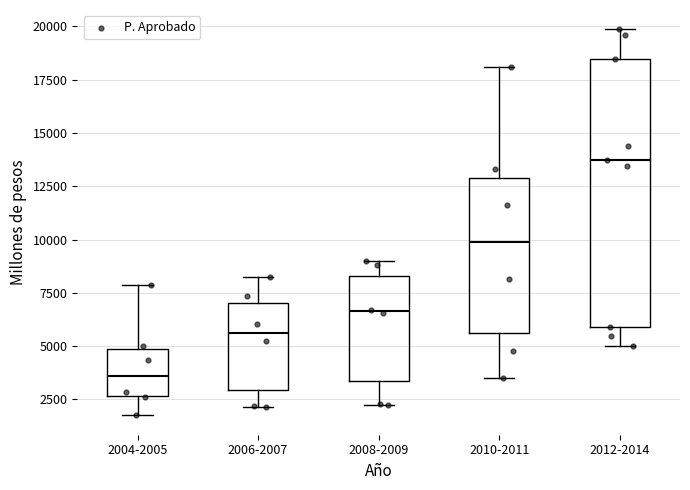

Which box has the lowest median line?

2004-2005